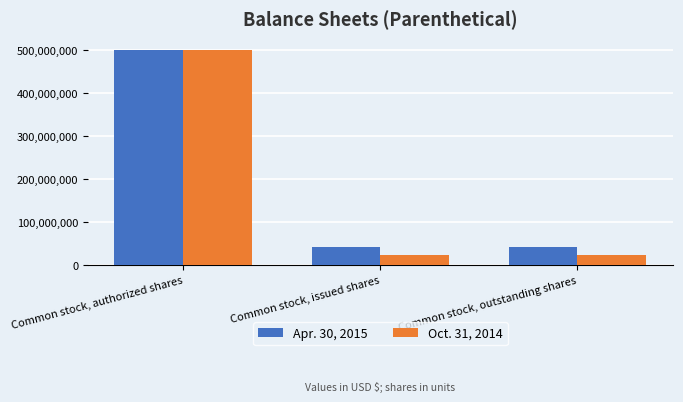

What is the difference between the highest and lowest values at Common stock, issued shares?

19275000